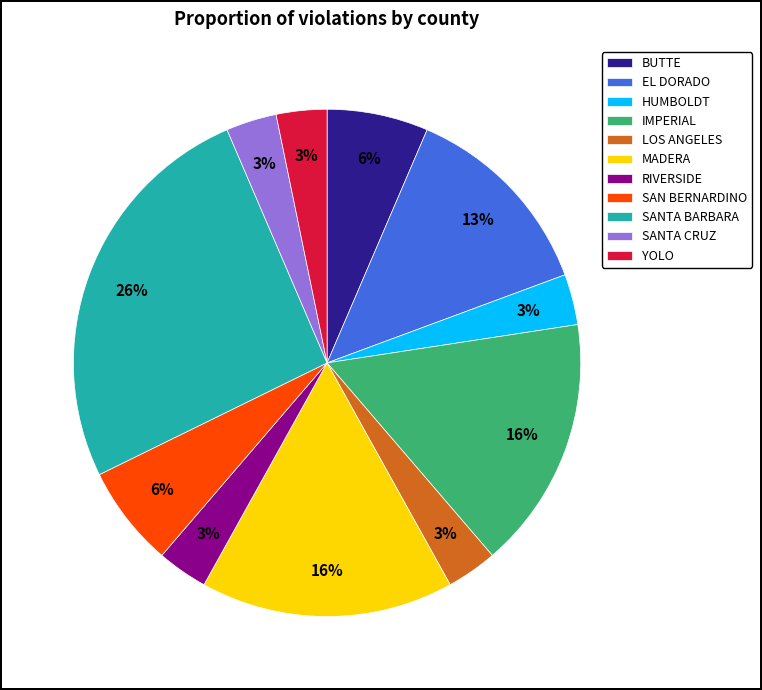

To the nearest percent, what percentage of the pie is SAN BERNARDINO?

6%